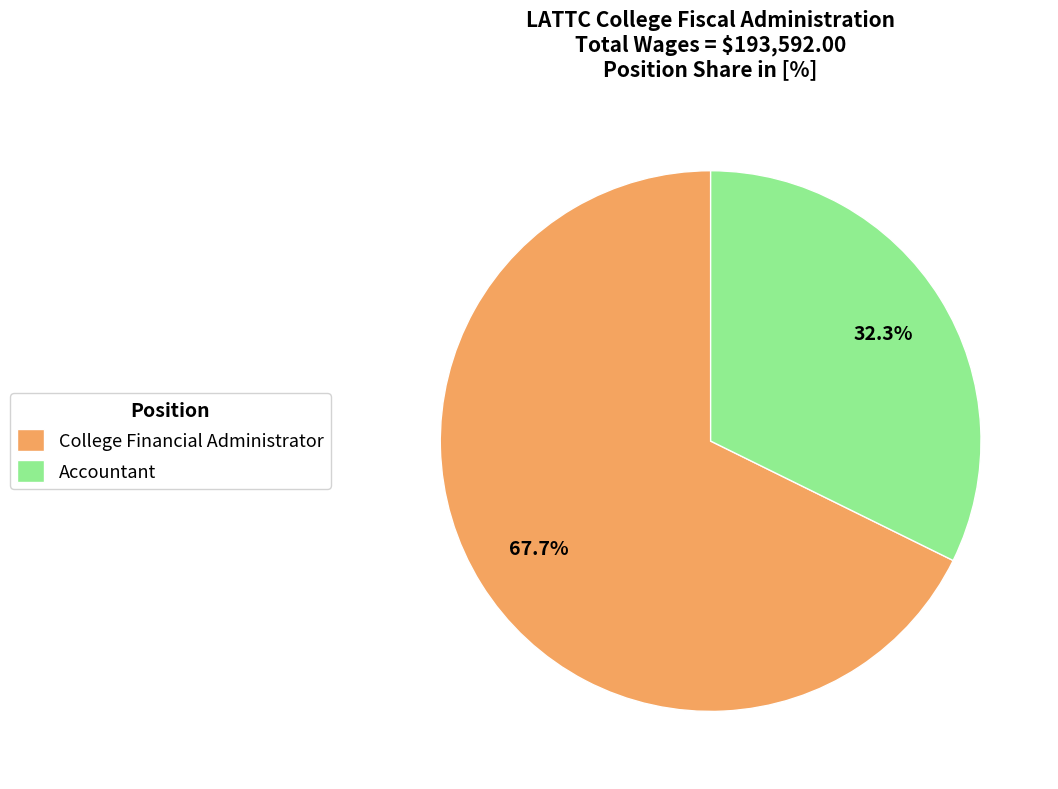

Which category has the biggest portion of the pie?

College Financial Administrator